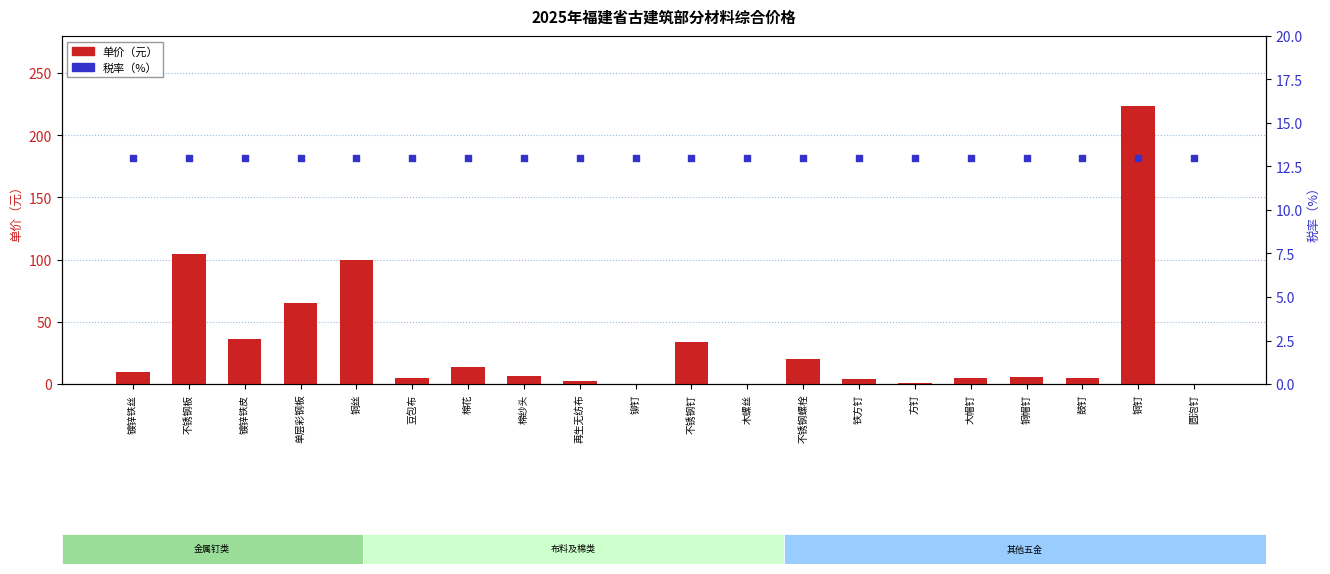

Is the value of 税率（%） at 镀锌铁丝 greater than the value of 单价（元） at 铜帽钉?

Yes